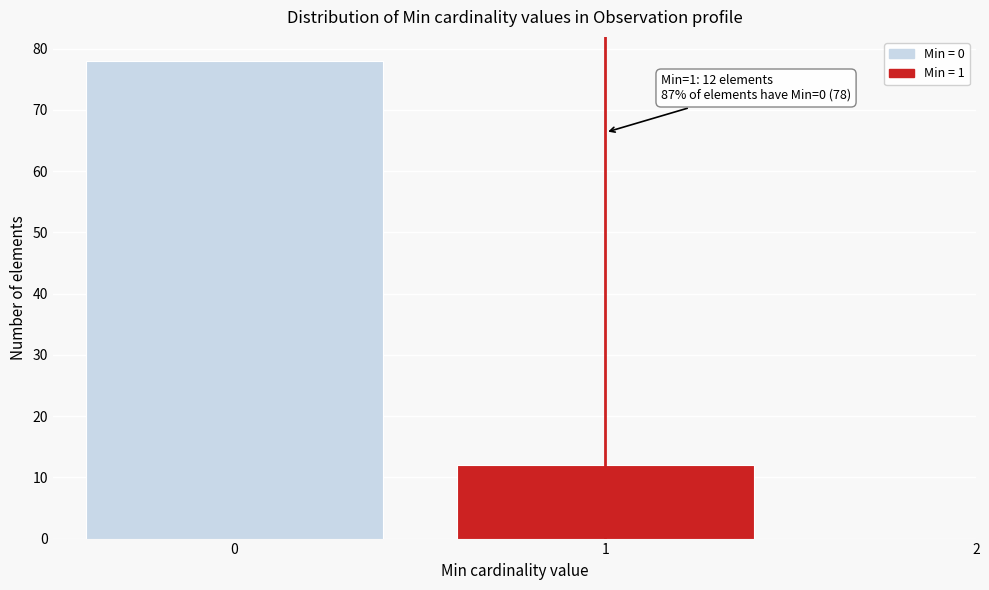

Reading left to right, extract all data points from this chart.

78	12